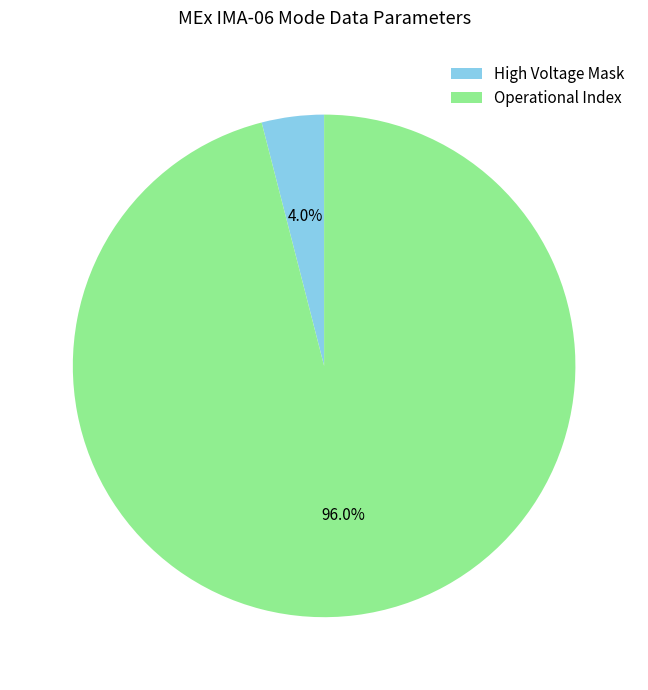

What percentage is NOT represented by Operational Index?

4.0%